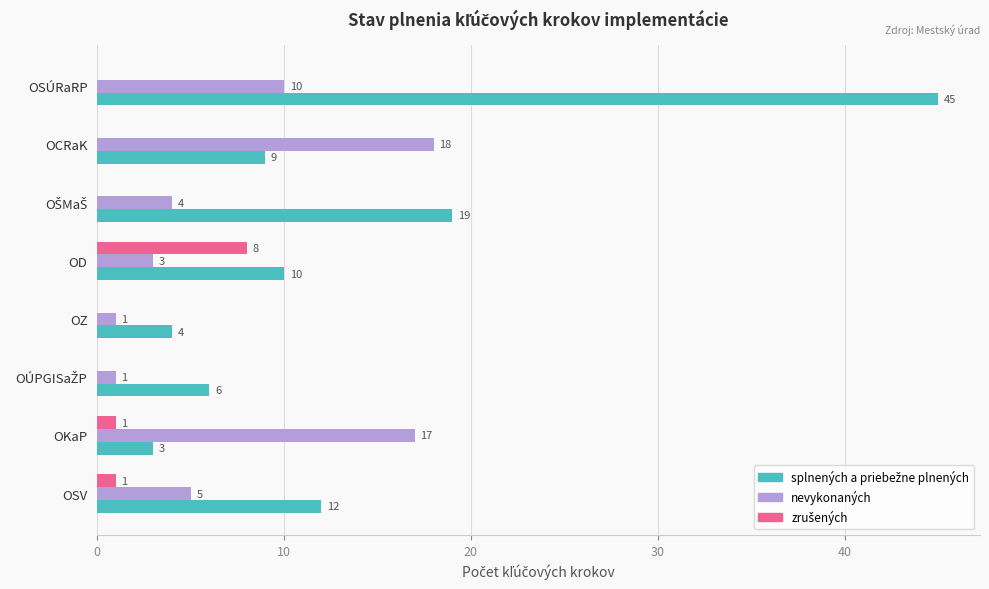

What is the sum of all nevykonaných values?

59